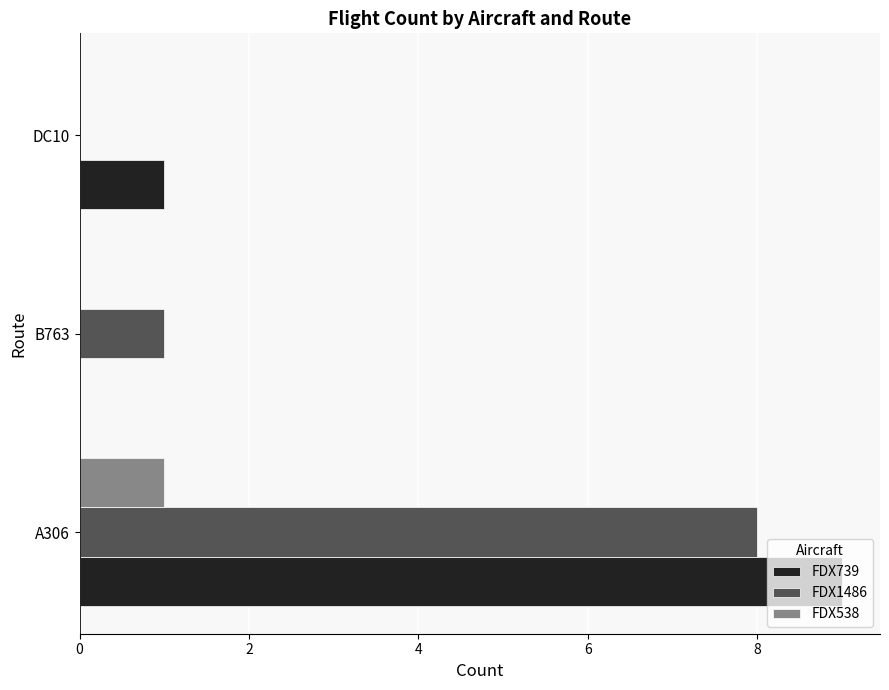

What is the average value of the FDX1486 series?

3